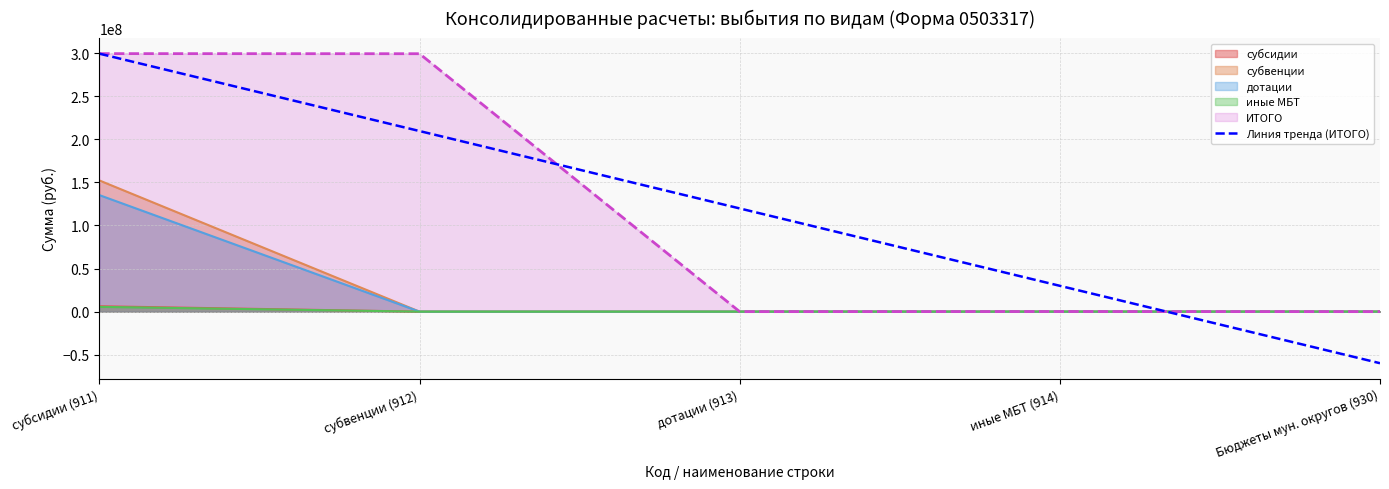

What value does the data have at Бюджеты мун. округов (930)?

-59818201.7